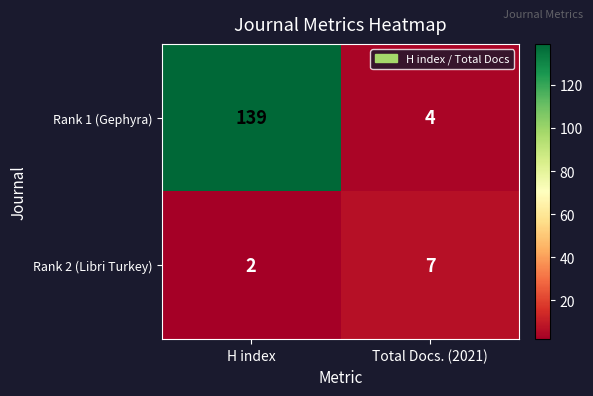

Which series has the widest spread of values?

Rank 1 (Gephyra)